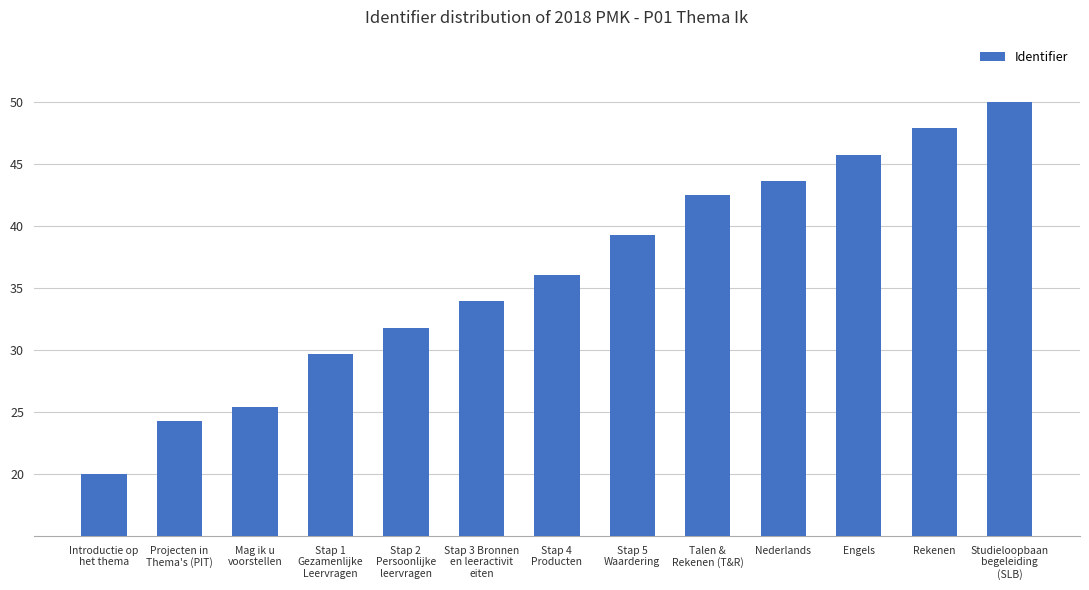

How many values exceed 36?

7